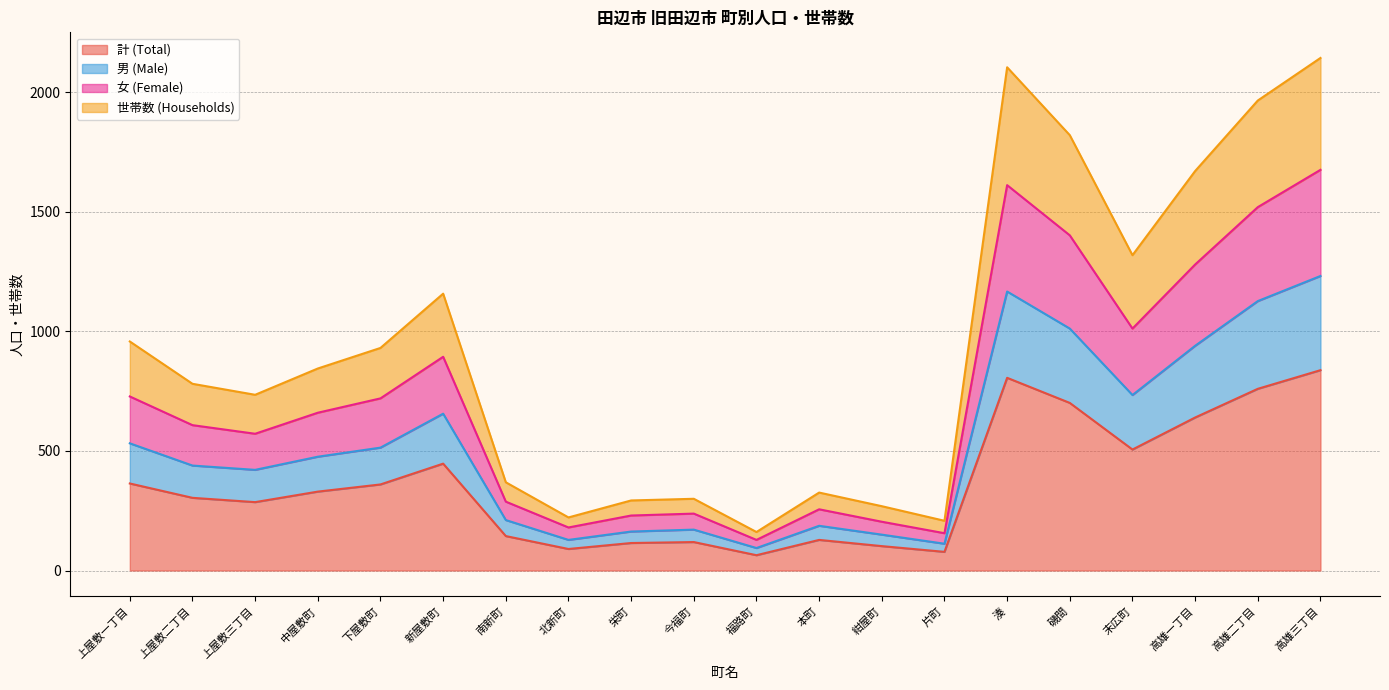

The value of 女 (Female) at 高雄三丁目 is 2793. True or false?

False